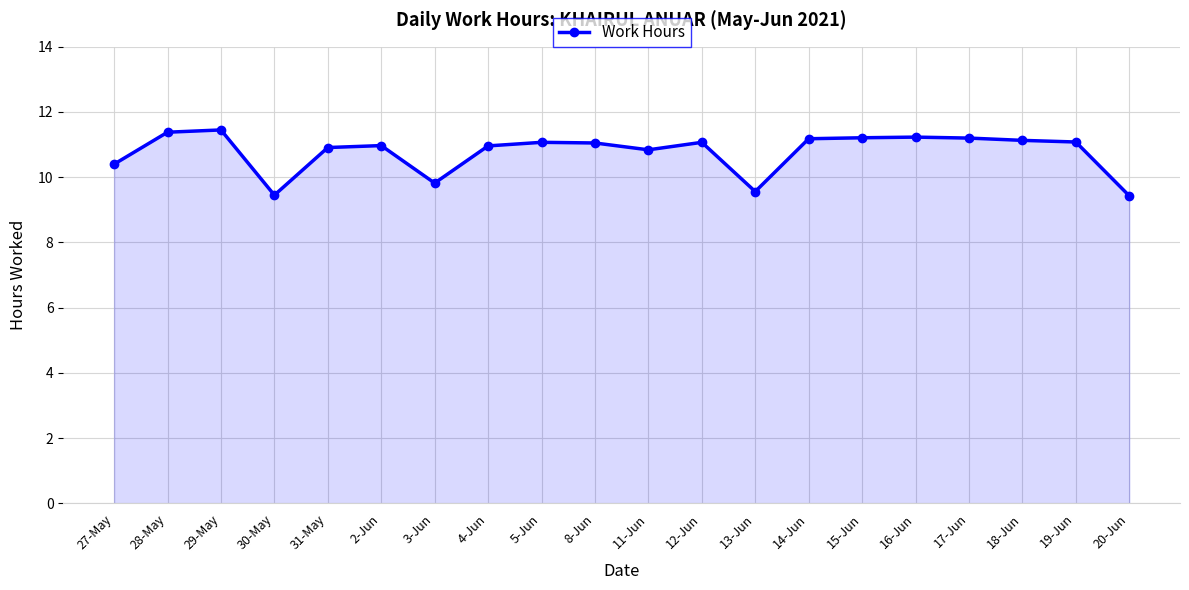

At which category does the data reach its first local valley?

30-May